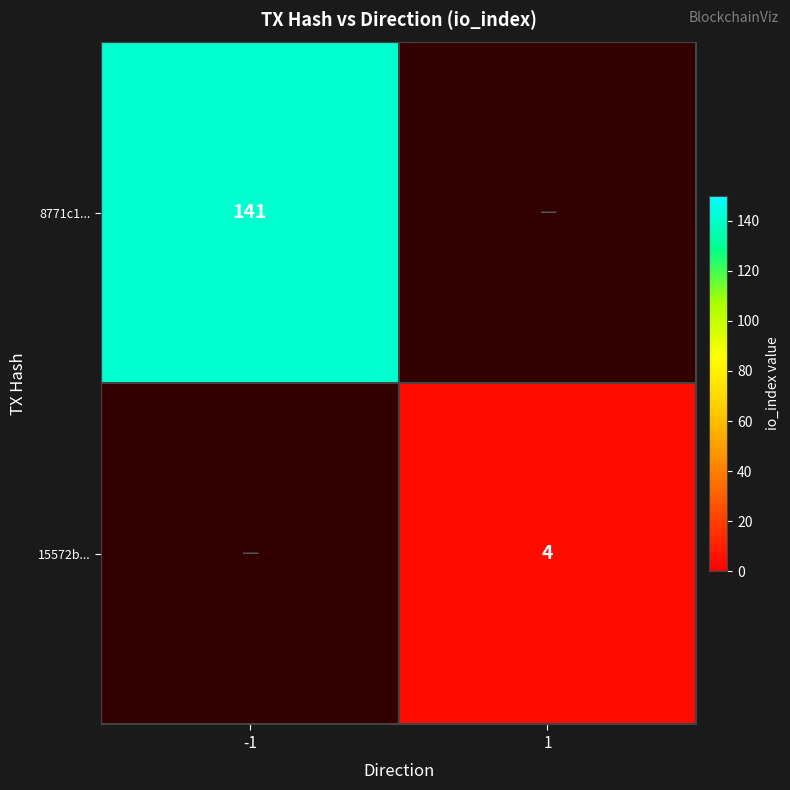

True or false: 15572b... has a value of 4 at 1.

True